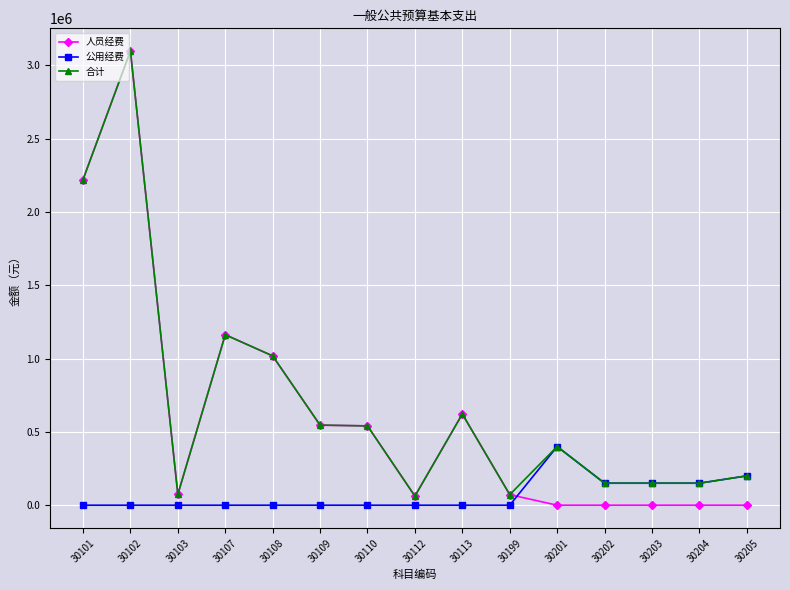

How many lines are shown in the chart?

3